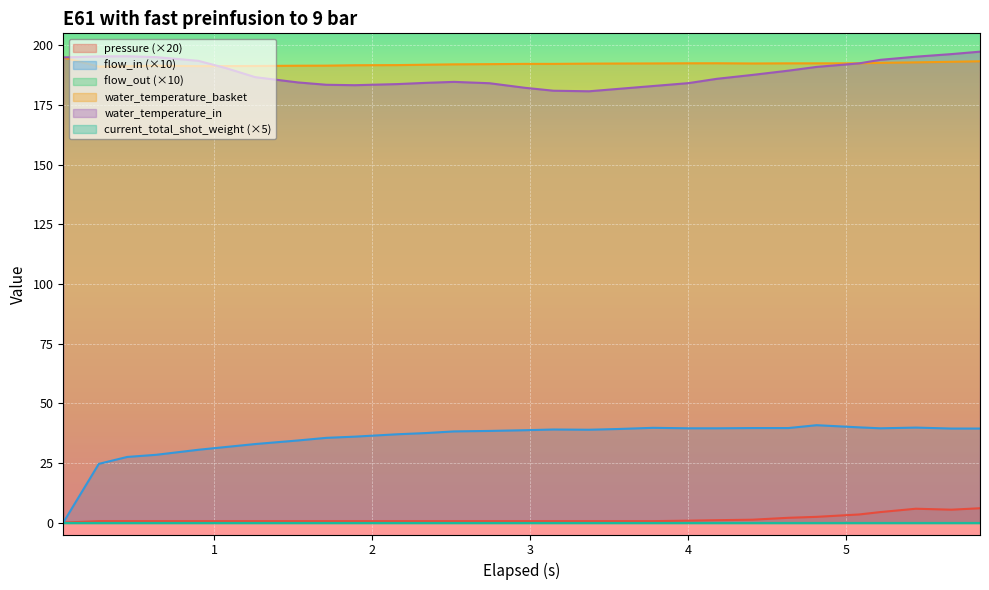

Does the chart display data point markers on the line(s)?

No